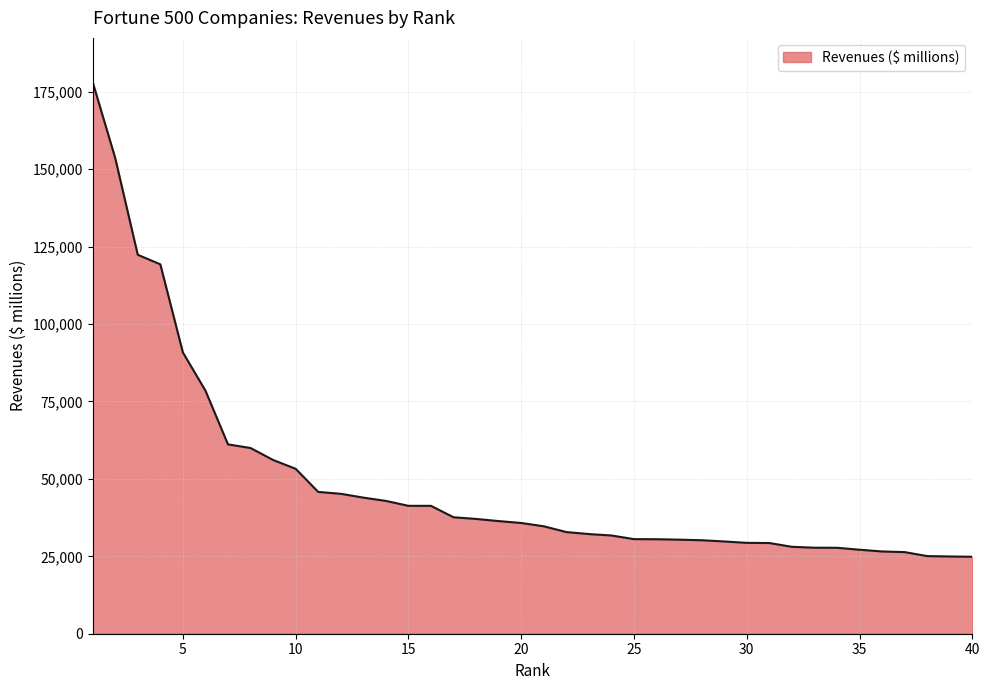

What is the minimum value shown in the chart?

24856.0